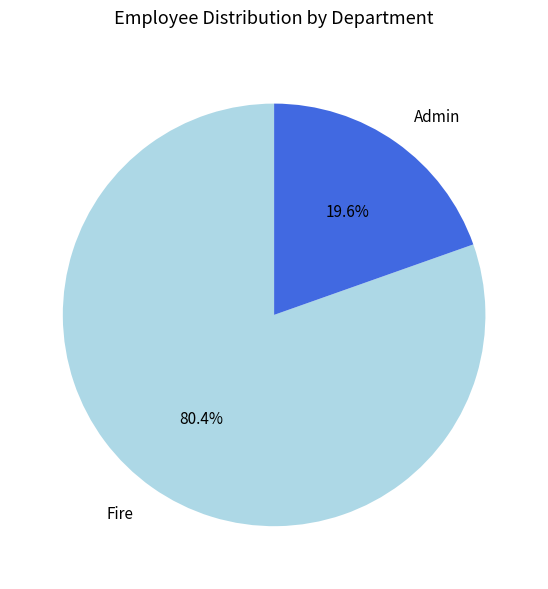

Approximately how many times larger is the value at Fire compared to Admin?

4.1